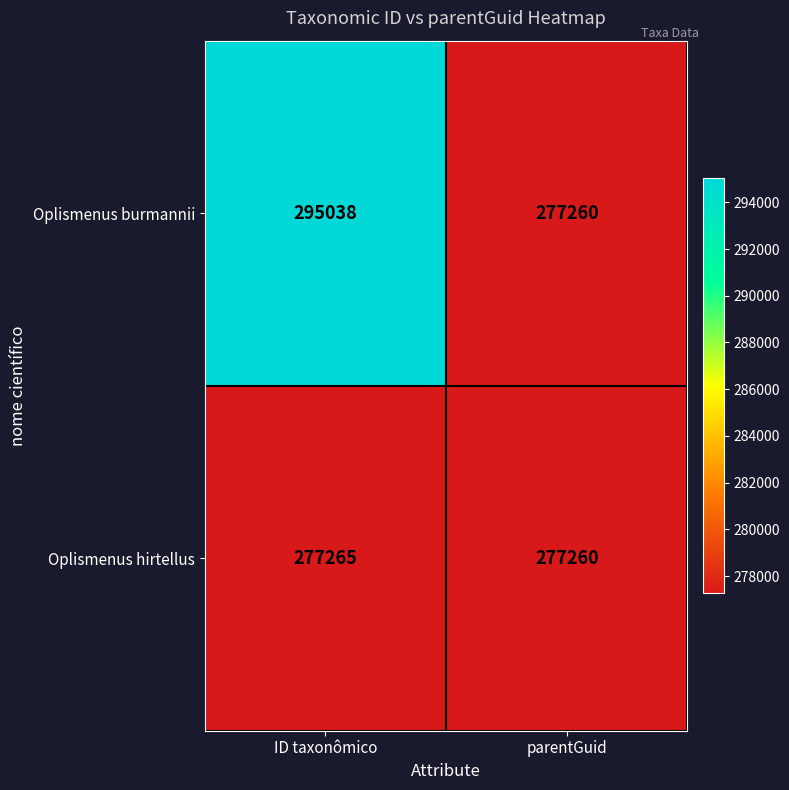

What is the maximum value shown in the chart?

295038